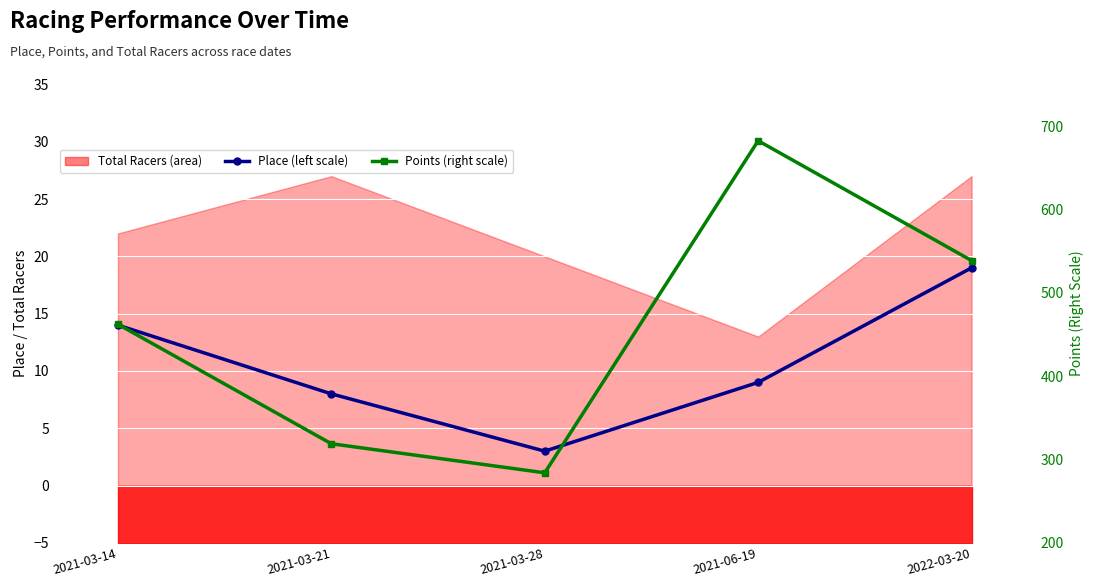

Between 2021-03-28 and 2021-06-19, which is larger?

2021-06-19